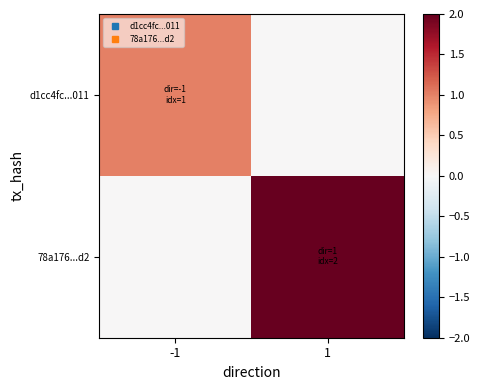

At how many categories does at least one series exceed 1?

1